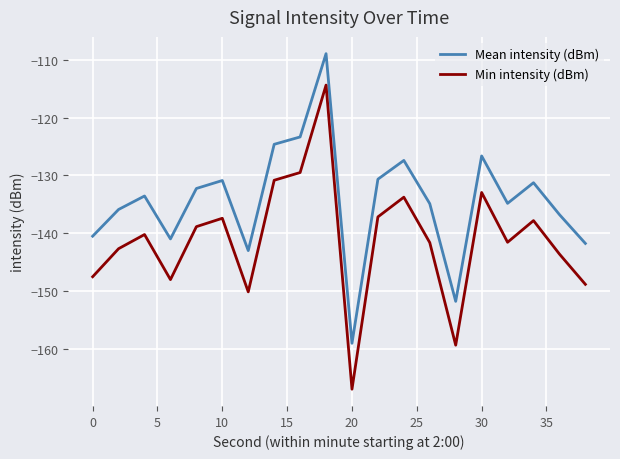

What are all the series names shown in the legend?

Mean intensity (dBm), Min intensity (dBm)